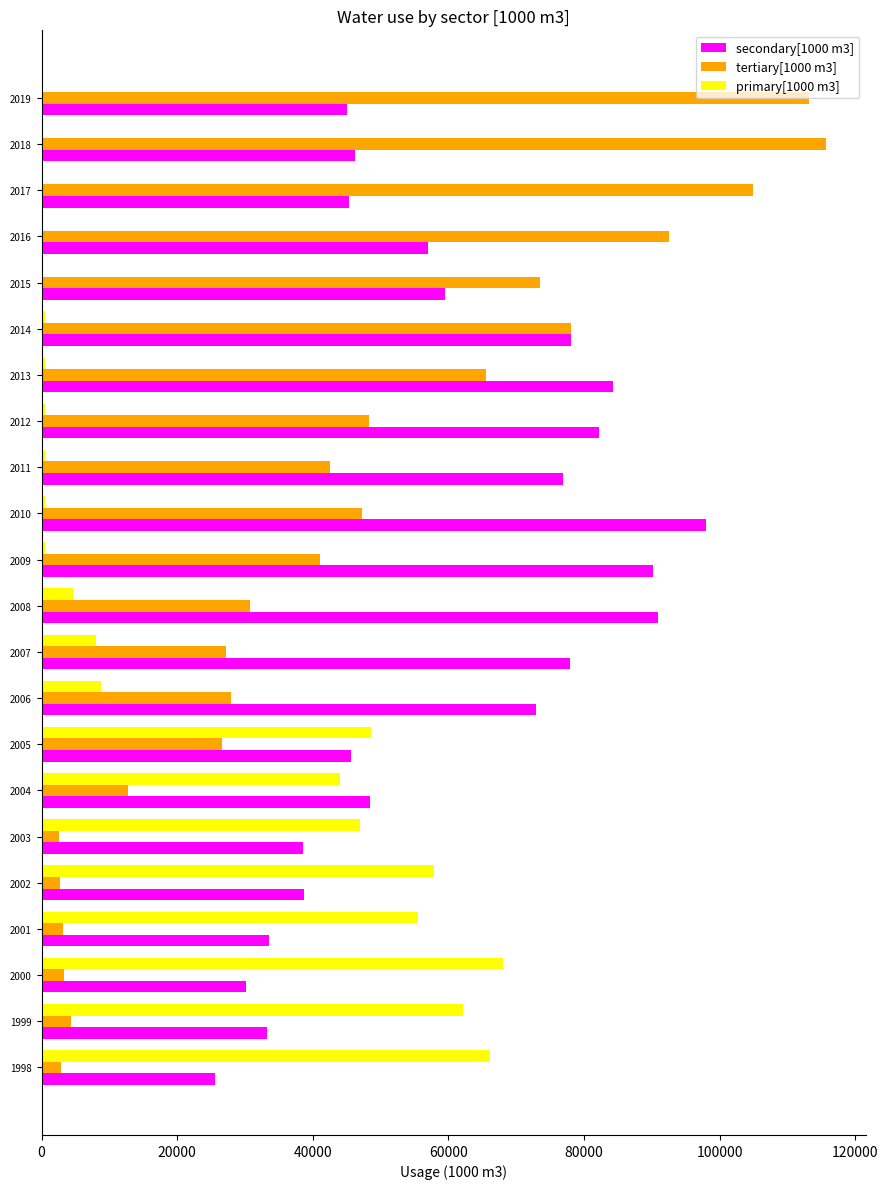

Which series has the largest range (max minus min)?

tertiary[1000 m3]